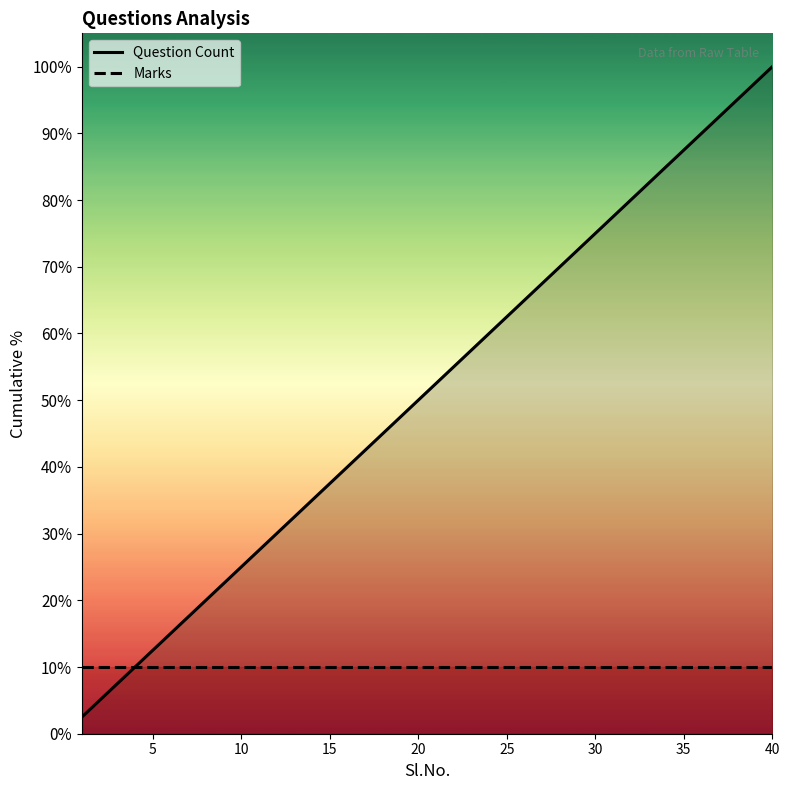

How many values in the Question Count series are below 52?

20